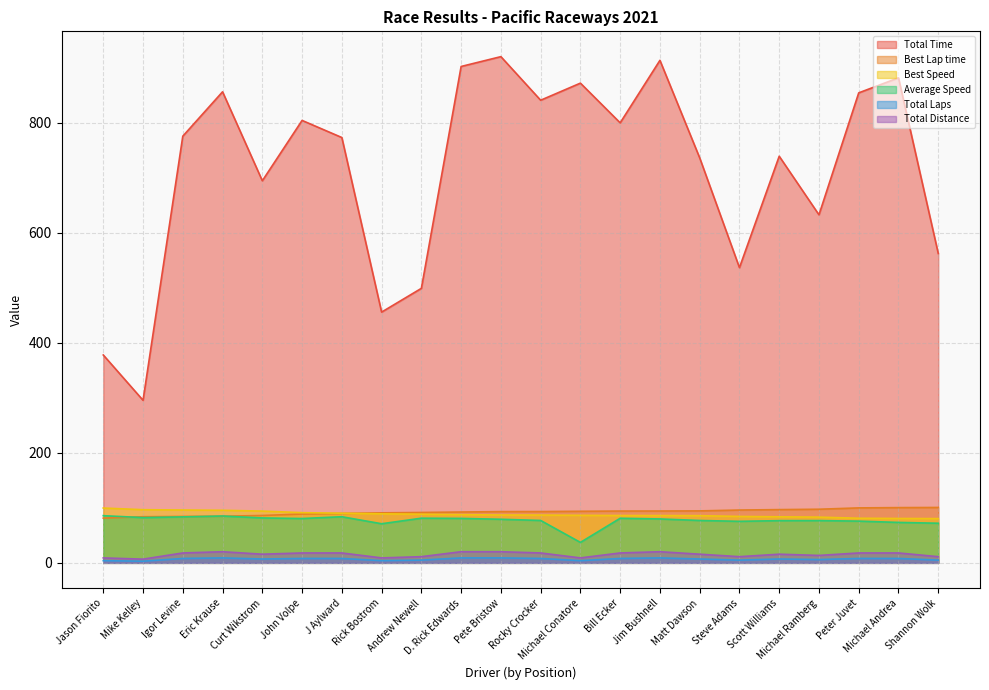

In Total Laps, how many points are higher than both neighbors (excluding endpoints)?

3